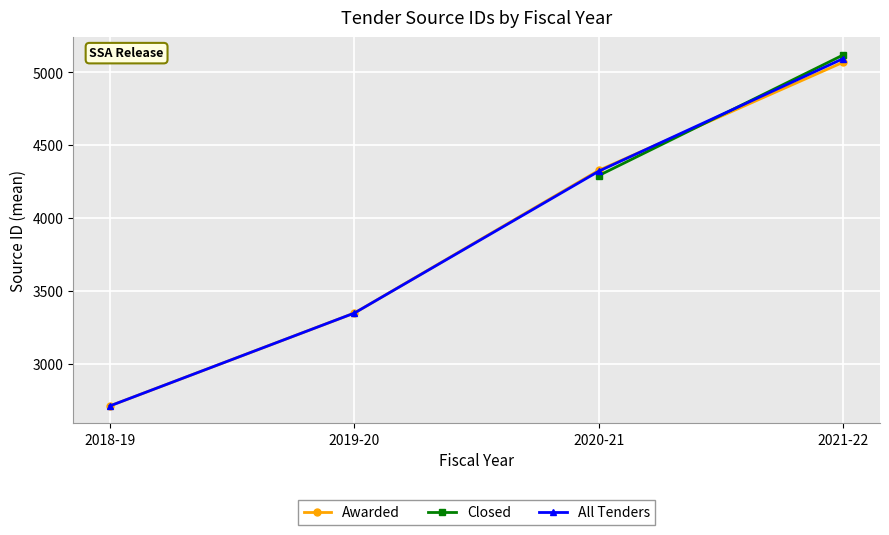

True or false: All Tenders has more than 0 points higher than both neighbors.

False